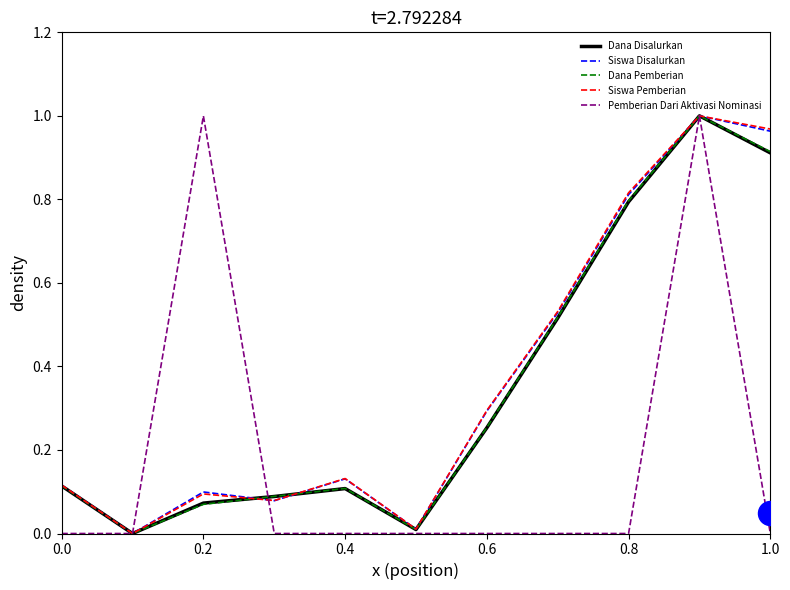

At how many categories does at least one series exceed 0?

10